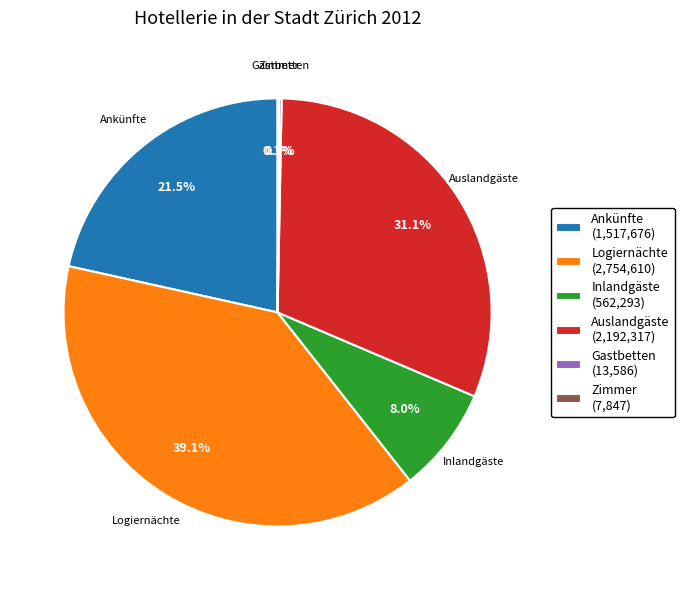

Is there any slice that represents more than half of the pie?

No